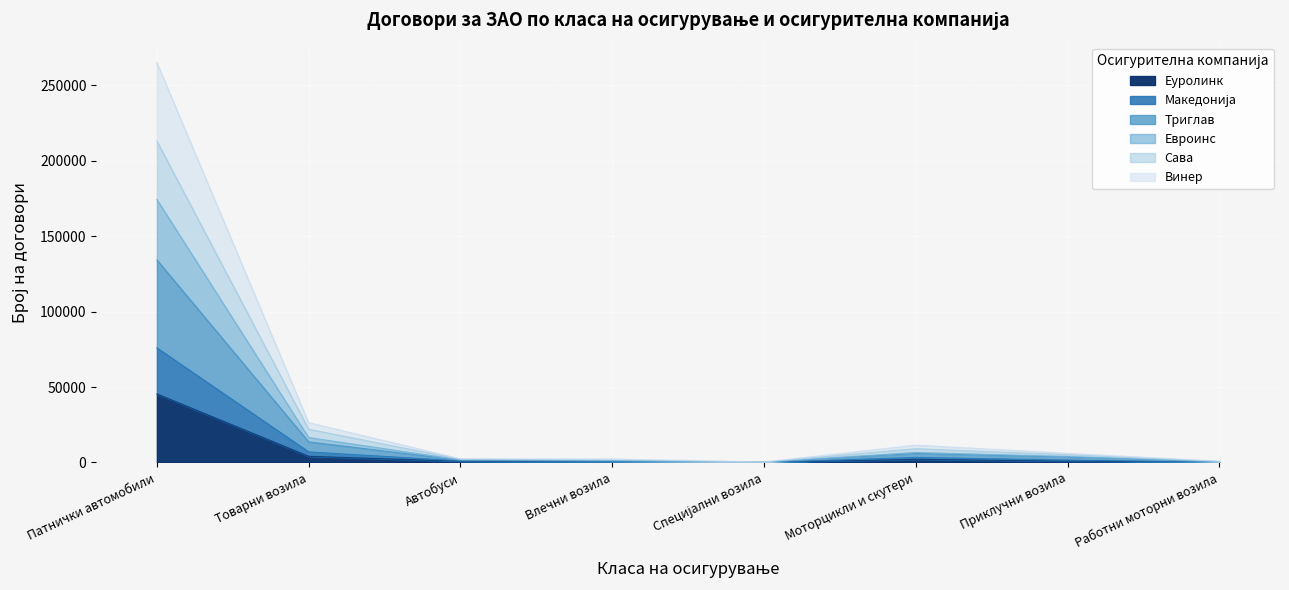

Where is Еуролинк nearest to the value 22733?

Товарни возила